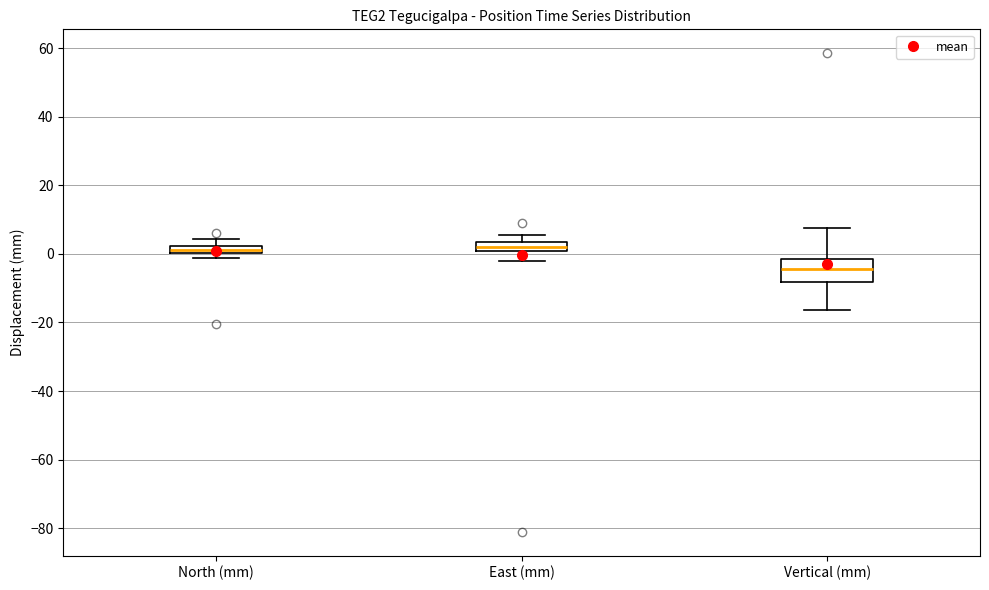

Which box's median line is the lowest?

Vertical (mm)